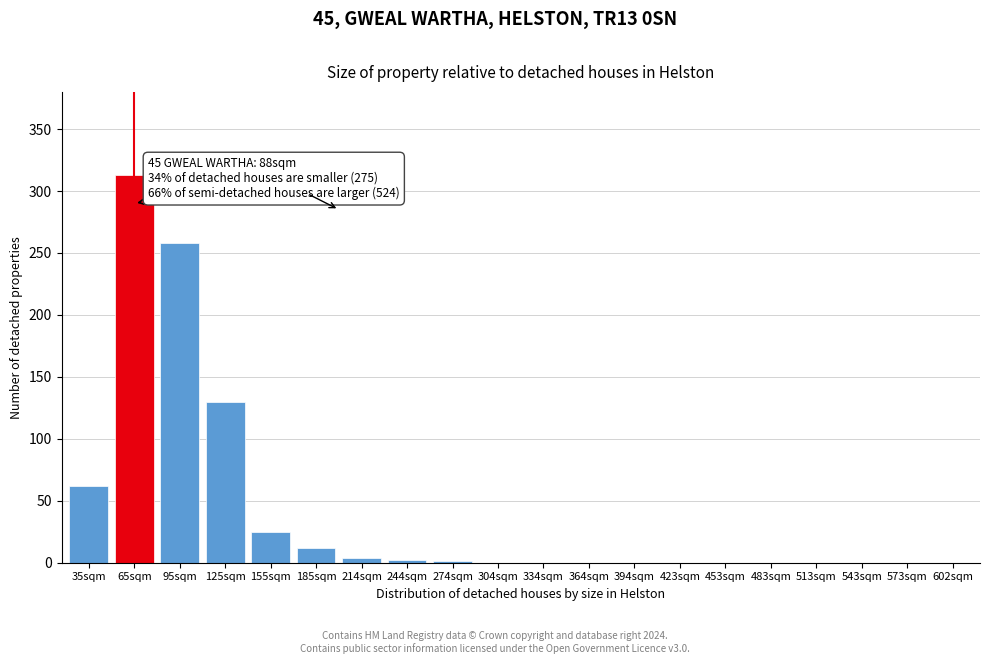

What is the greatest value displayed?

313